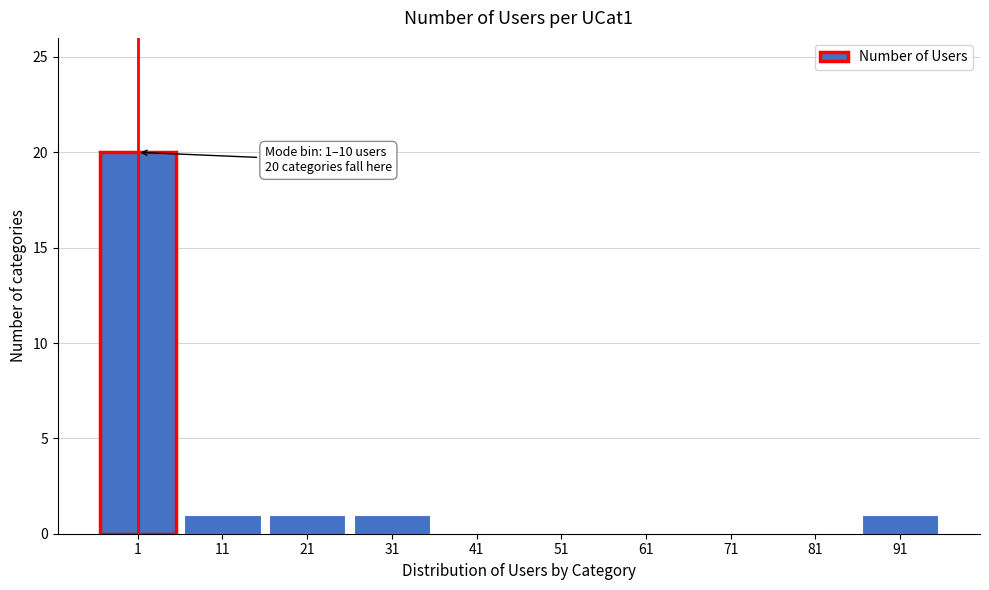

Reading right to left, extract all data points from this chart.

91=1	81=0	71=0	61=0	51=0	41=0	31=1	21=1	11=1	1=20